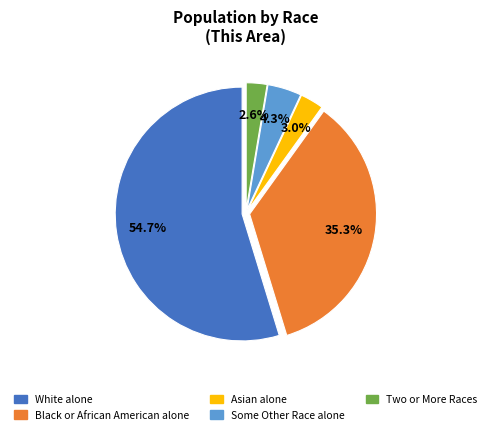

Does any single category account for the majority?

Yes